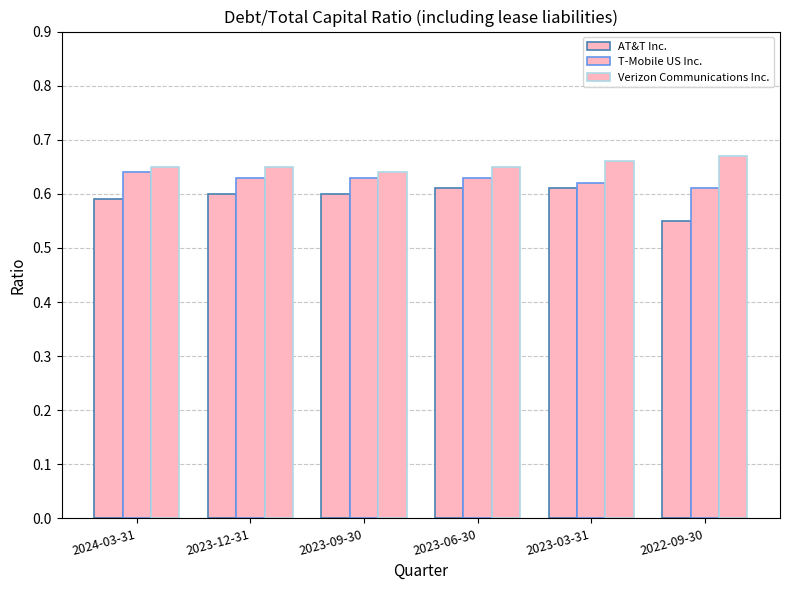

What is the difference between the highest and lowest values at 2023-03-31?

0.1